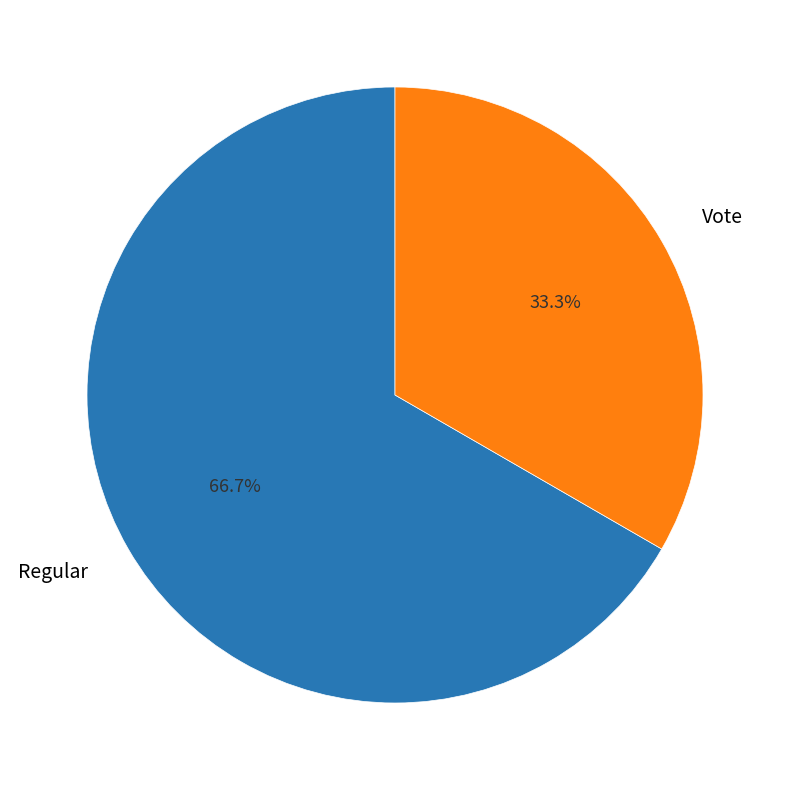

Combined, do Vote and Regular account for over 50%?

Yes